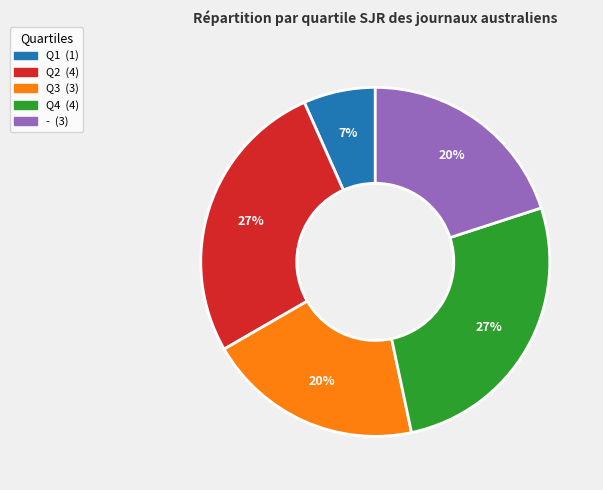

Combined, do - and Q2 account for over 50%?

No